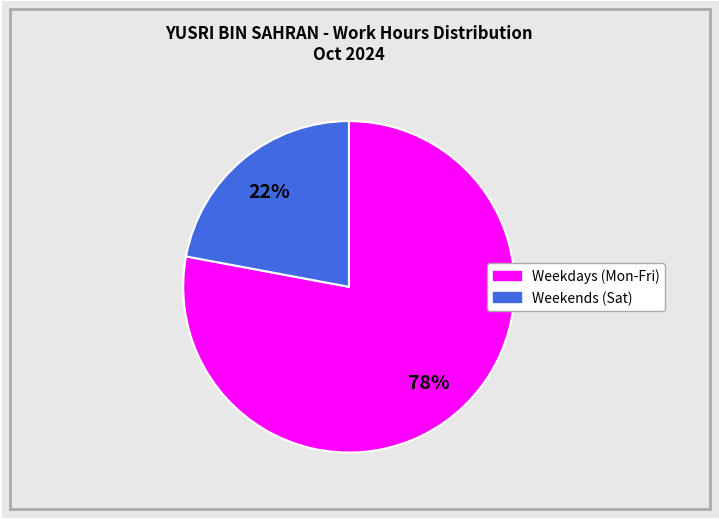

Is there any slice that represents more than half of the pie?

Yes